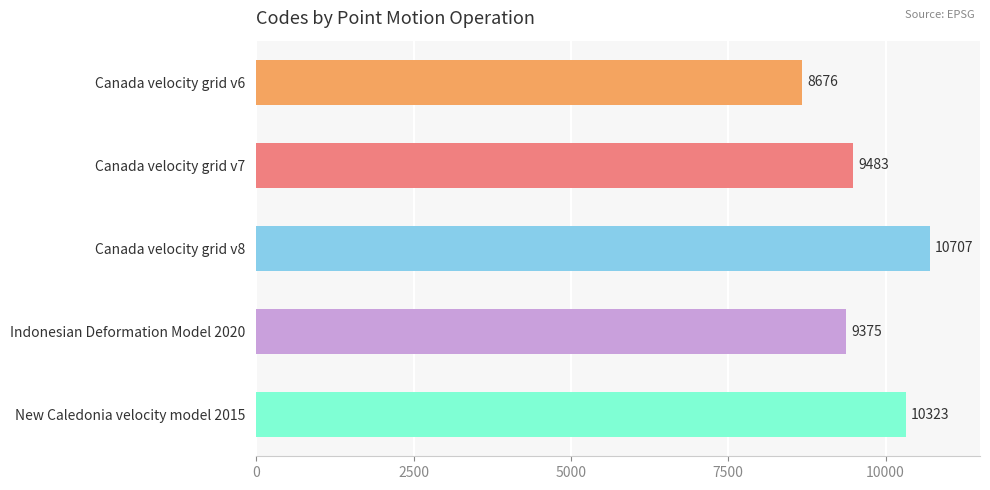

List the labels in order of value, smallest first.

Canada velocity grid v6, Indonesian Deformation Model 2020, Canada velocity grid v7, New Caledonia velocity model 2015, Canada velocity grid v8